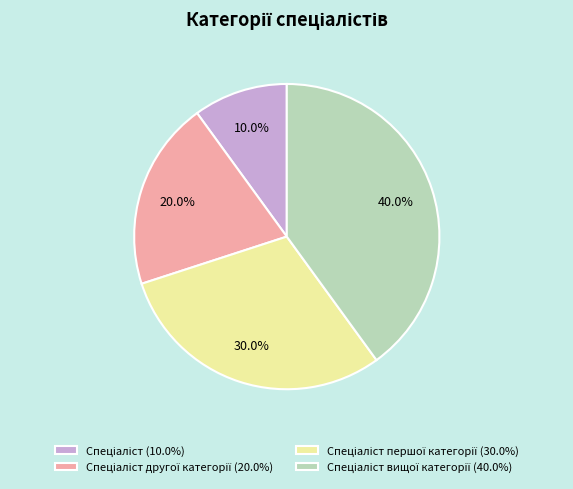

Is there a majority slice in this chart?

No